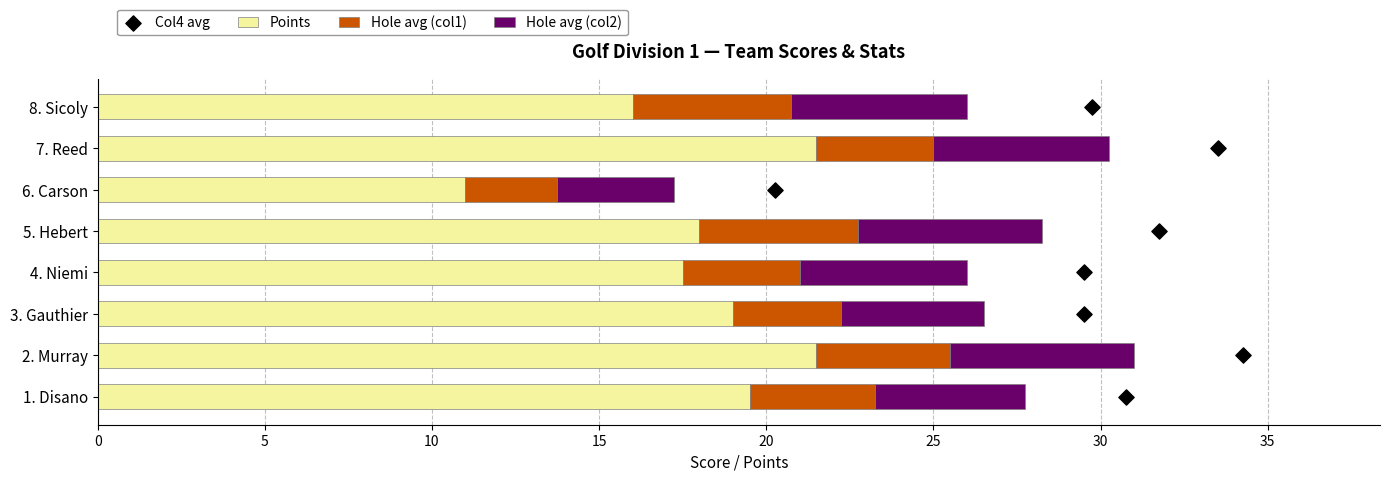

Which series has the widest spread of Y values?

Points